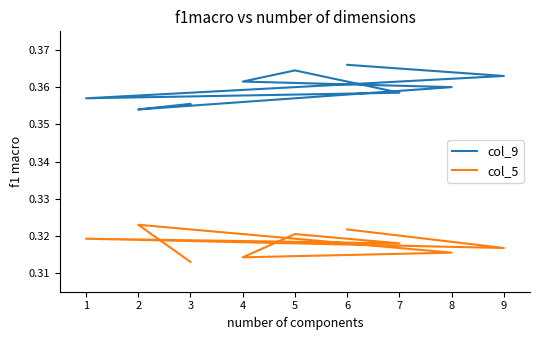

True or false: col_5 and col_9 cross at least once.

False